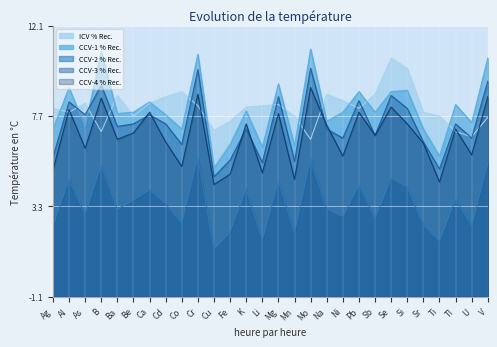

Is it true that CCV-2 % Rec. equals 0.5 at Li?

False